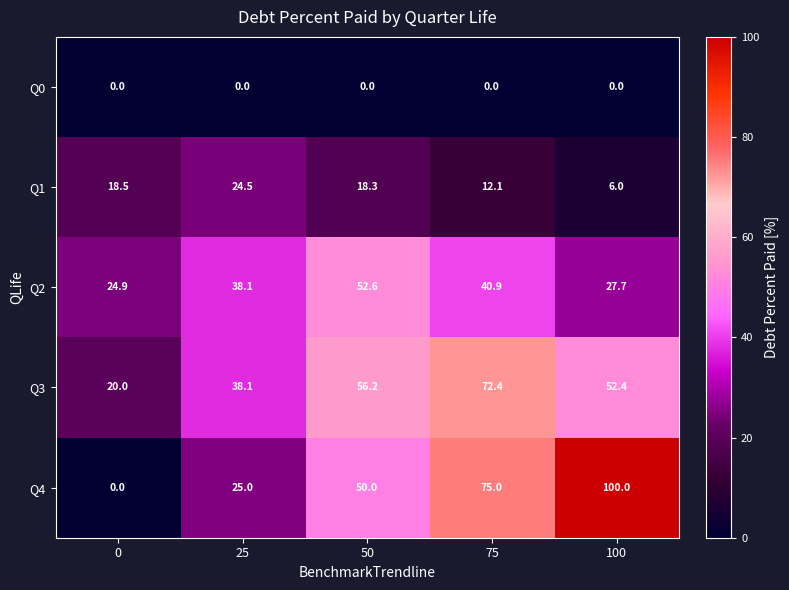

Which series changed the most between 25 and 75?

Q4